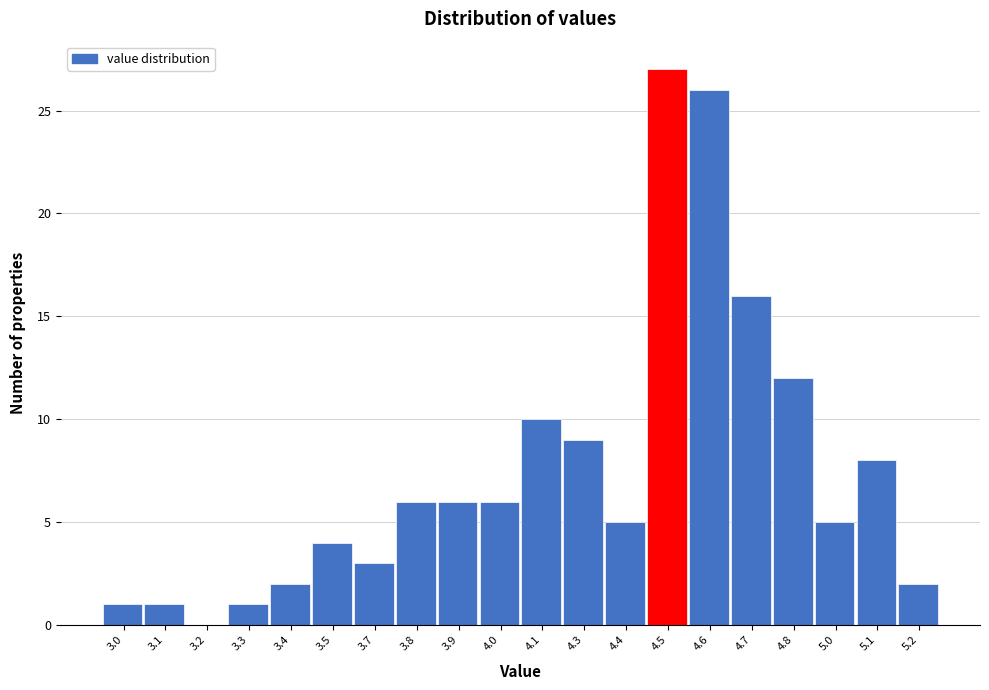

Reading left to right, extract all data points from this chart.

3.0=1	3.1=1	3.2=0	3.3=1	3.4=2	3.5=4	3.7=3	3.8=6	3.9=6	4.0=6	4.1=10	4.3=9	4.4=5	4.5=27	4.6=26	4.7=16	4.8=12	5.0=5	5.1=8	5.2=2